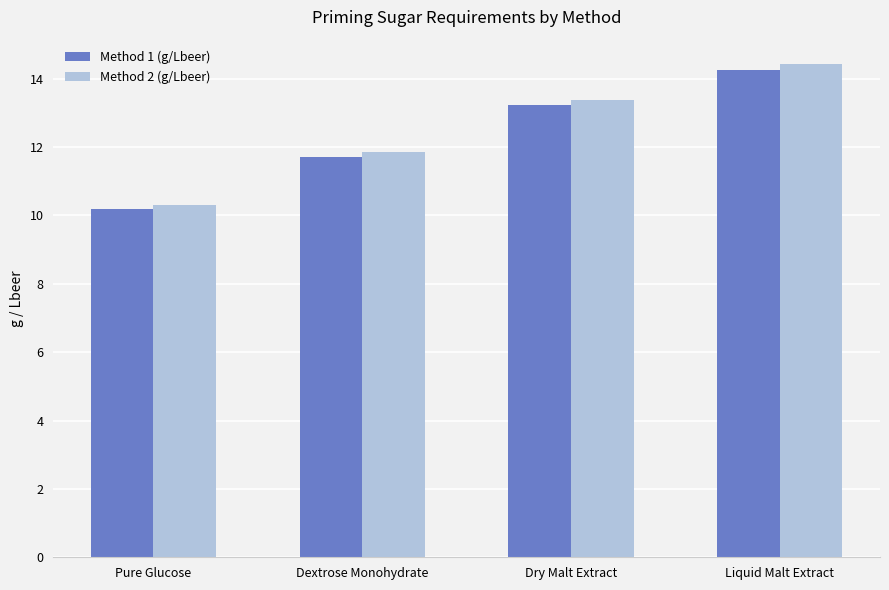

Which label corresponds to the largest value in the chart?

Liquid Malt Extract